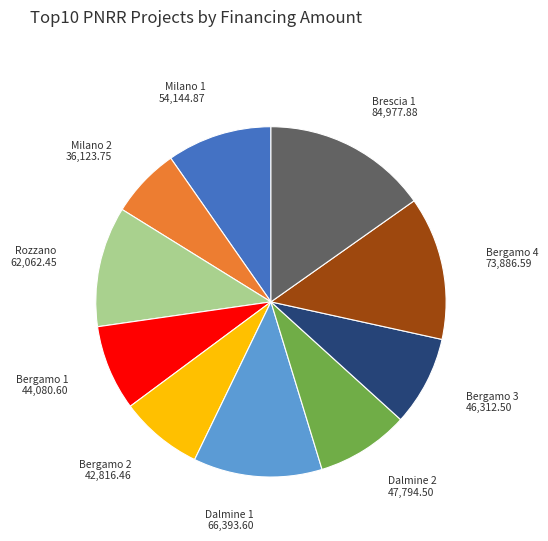

Do Bergamo 1 and Dalmine 1 together represent more than half of the pie?

No